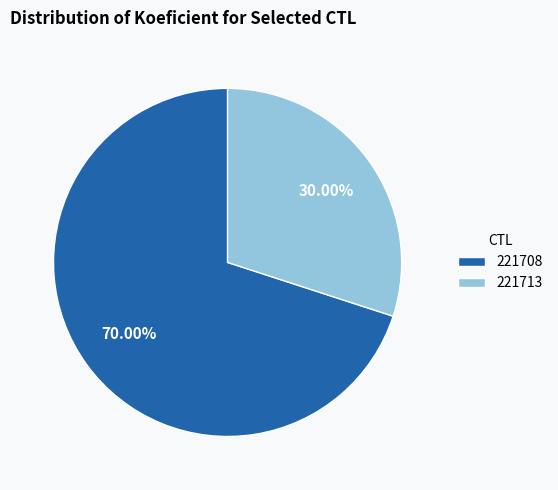

To the nearest percent, what is the average slice percentage?

50%